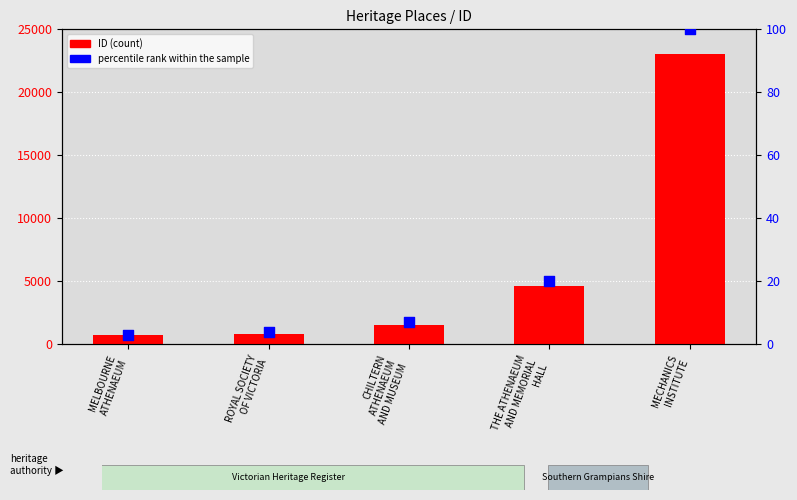

What are all the series names shown in the legend?

ID (count), percentile rank within the sample